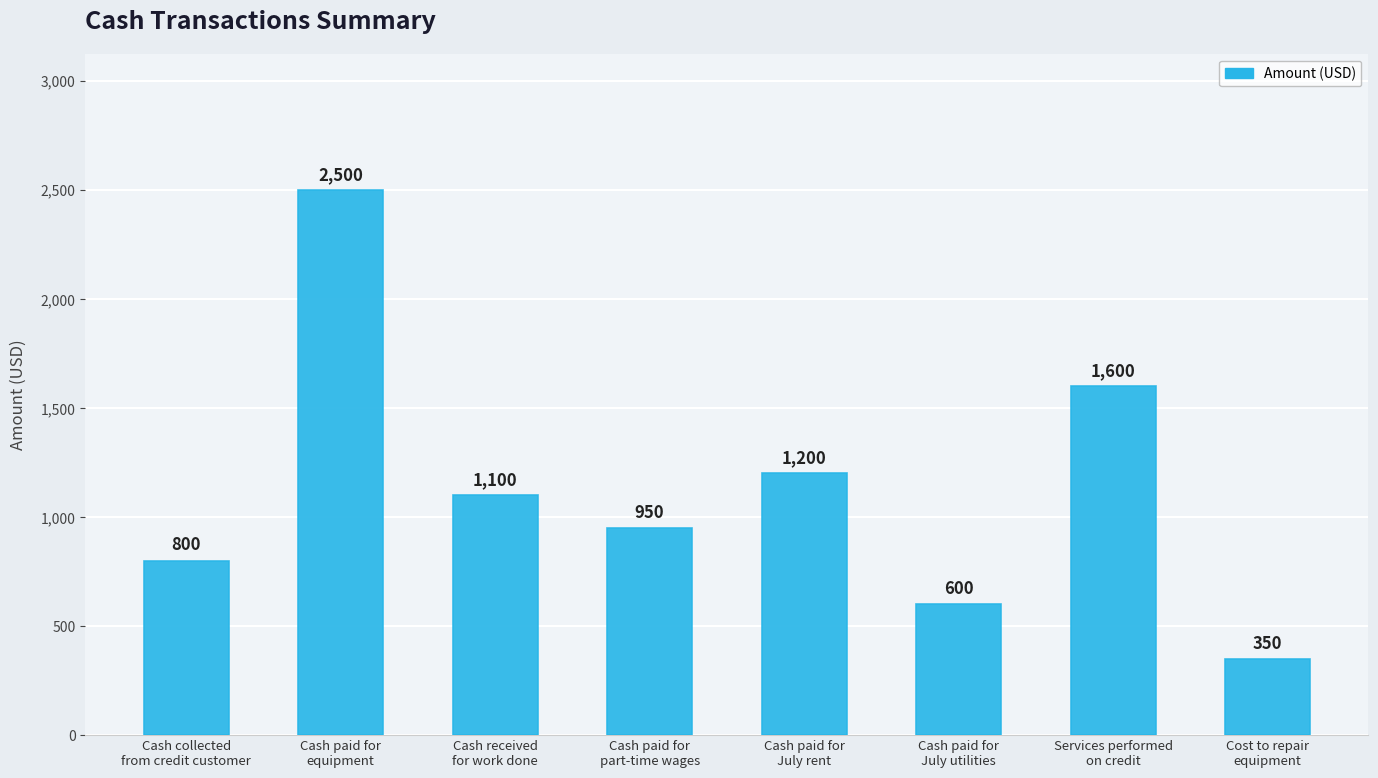

The value at Cash paid for
July rent is 1200. True or false?

True